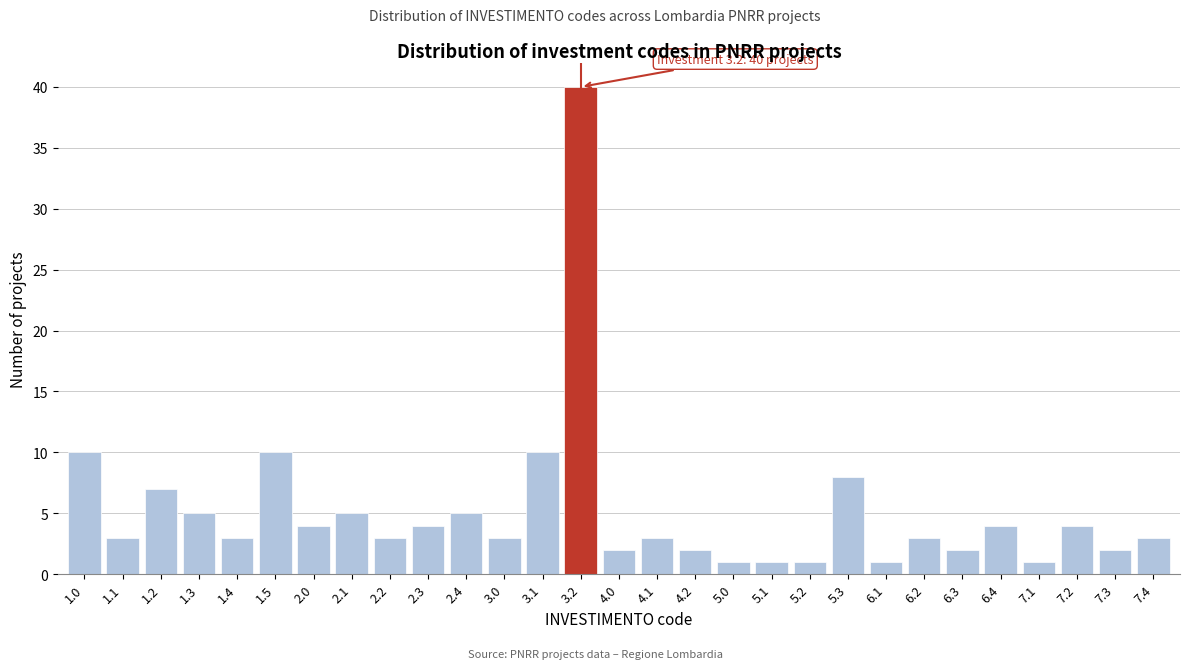

Reading right to left, extract all data points from this chart.

7.4=3	7.3=2	7.2=4	7.1=1	6.4=4	6.3=2	6.2=3	6.1=1	5.3=8	5.2=1	5.1=1	5.0=1	4.2=2	4.1=3	4.0=2	3.2=40	3.1=10	3.0=3	2.4=5	2.3=4	2.2=3	2.1=5	2.0=4	1.5=10	1.4=3	1.3=5	1.2=7	1.1=3	1.0=10